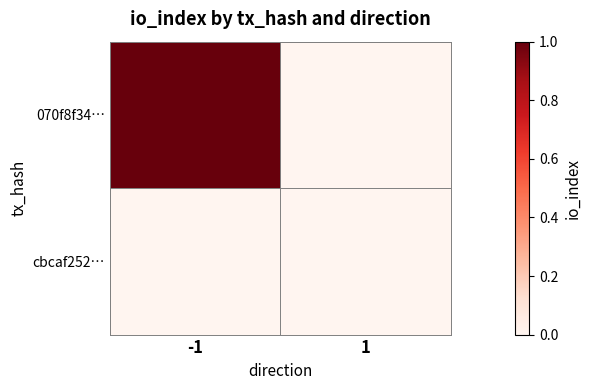

Which series has the widest spread of values?

070f8f34…